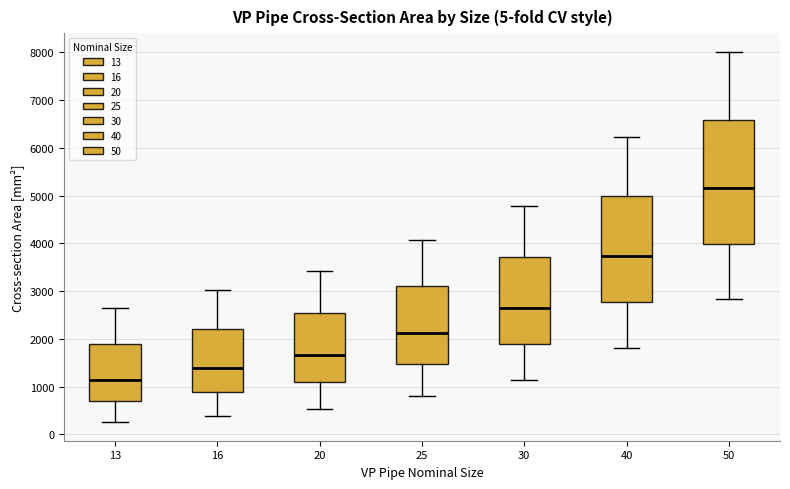

Where does the upper whisker of the box at x = 50 end on the y-axis? The values are not printed on the chart, so give them approximately, as read against the axis.

8000